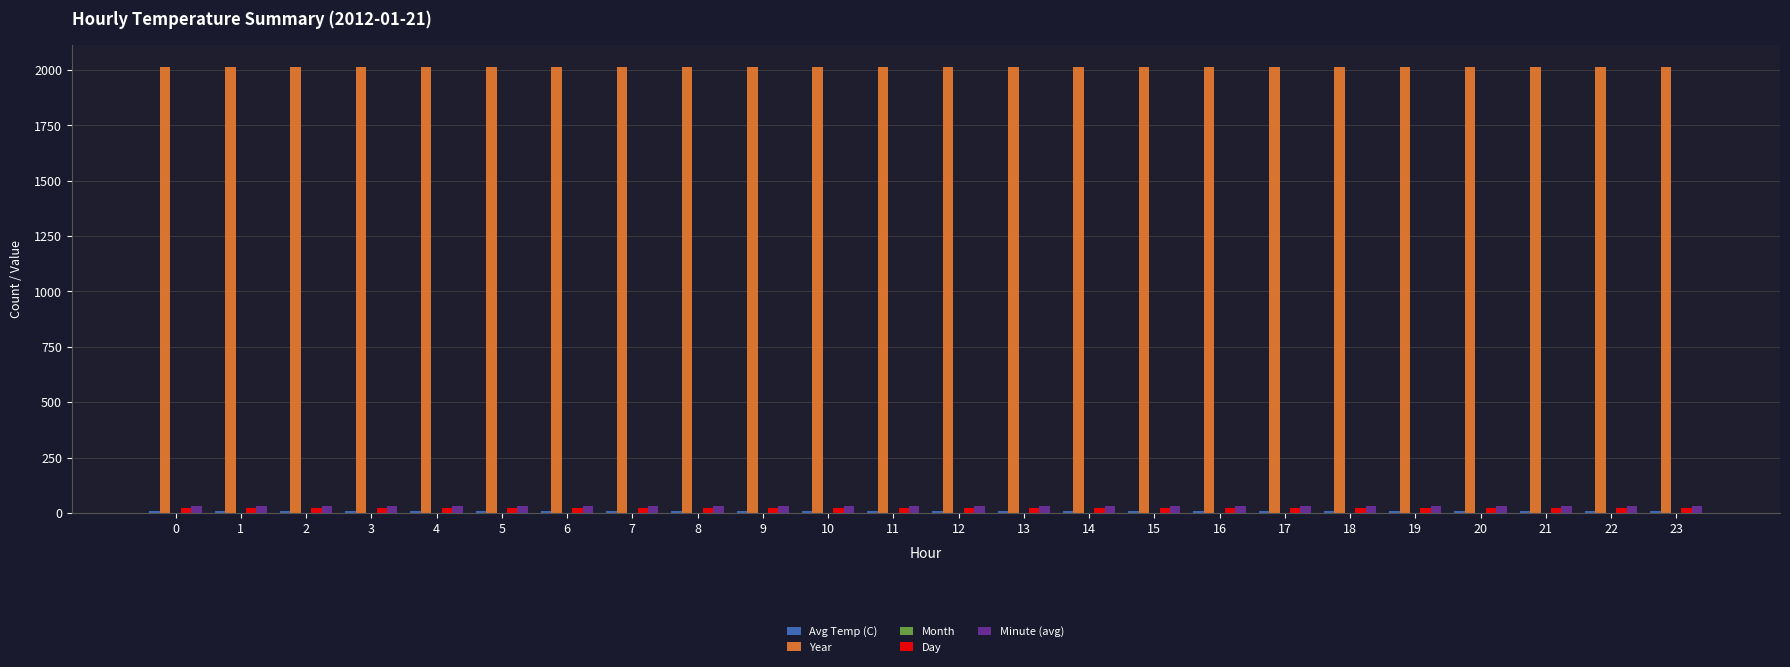

Which series has the largest total across all categories?

Year